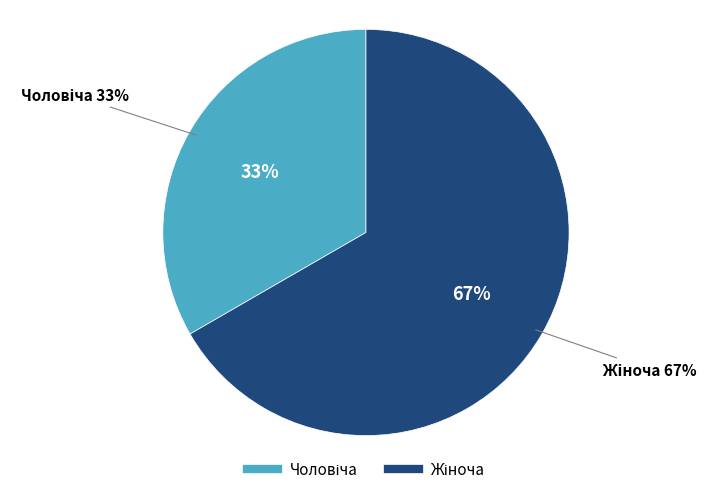

Which category has the smallest portion of the pie?

Чоловіча